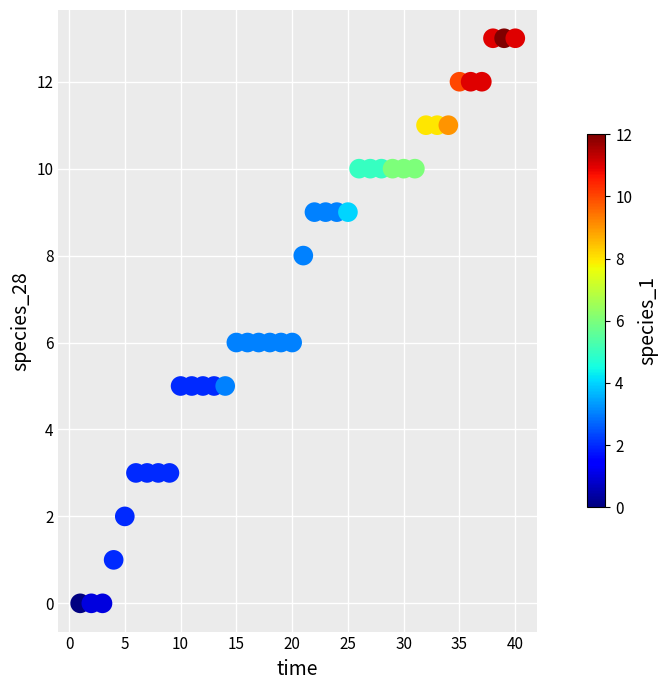

What is the range of Y values (max minus min)?

13